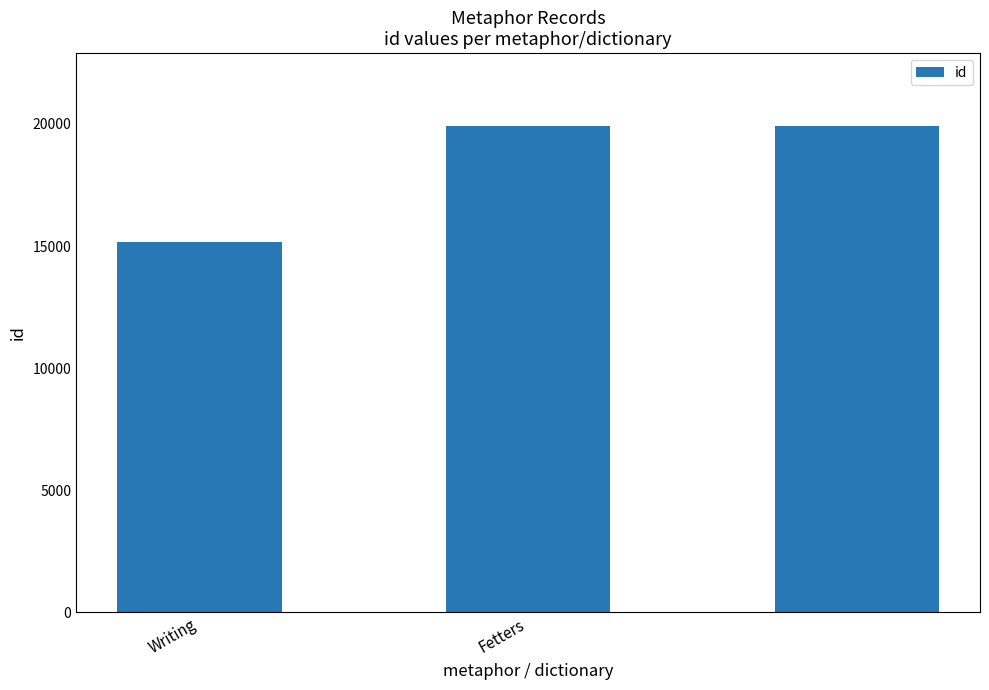

What is the difference between the second highest and minimum values?

4729